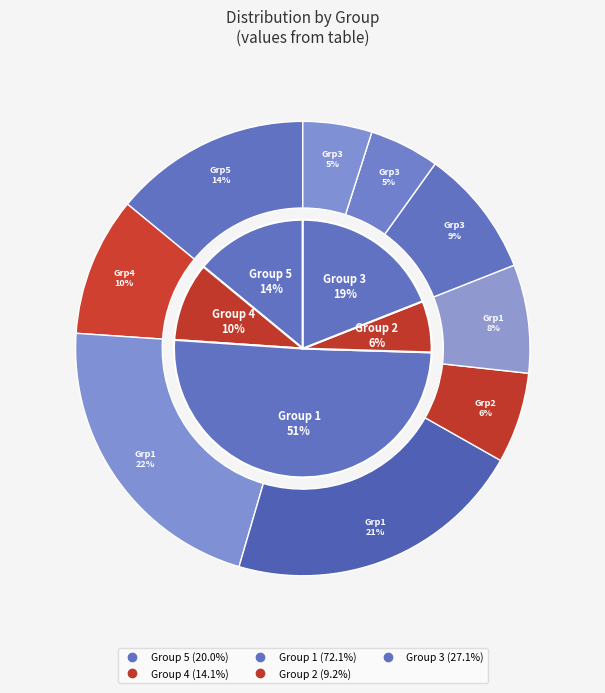

Rank the categories by value from lowest to highest.

3, 3, 2, 1, 3, 4, 5, 1, 1